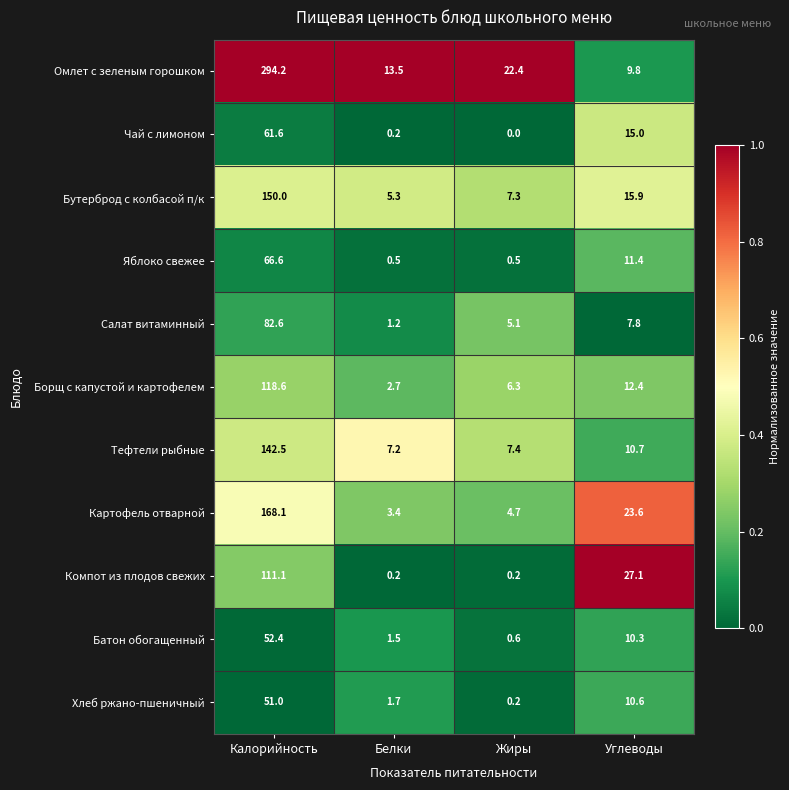

What is the sum of the Чай с лимоном values at Жиры and Калорийность?

61.6